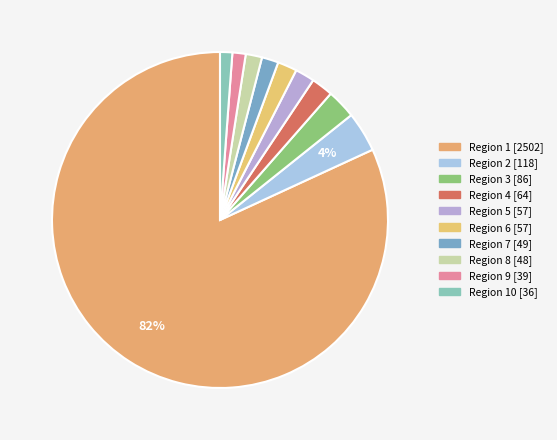

How many segments does this pie chart have?

10